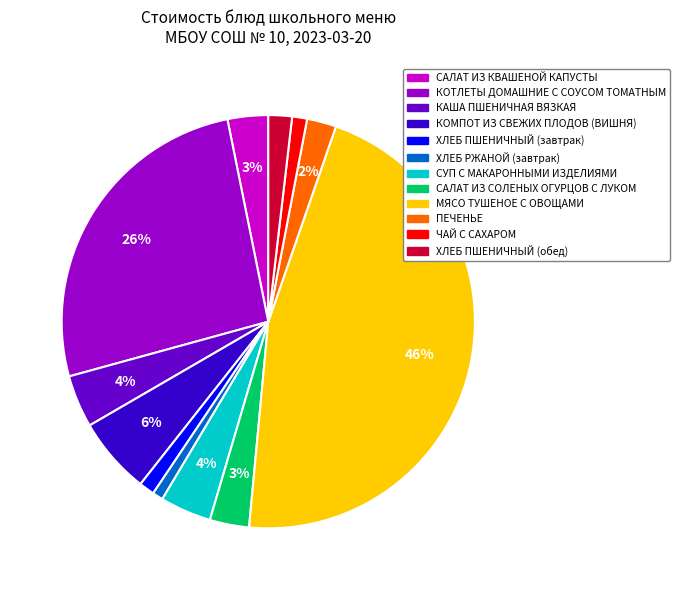

Is there a majority slice in this chart?

No